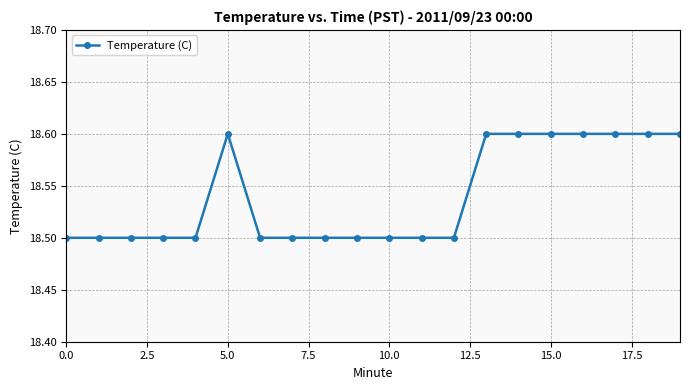

How many values are between 18 and 19?

20